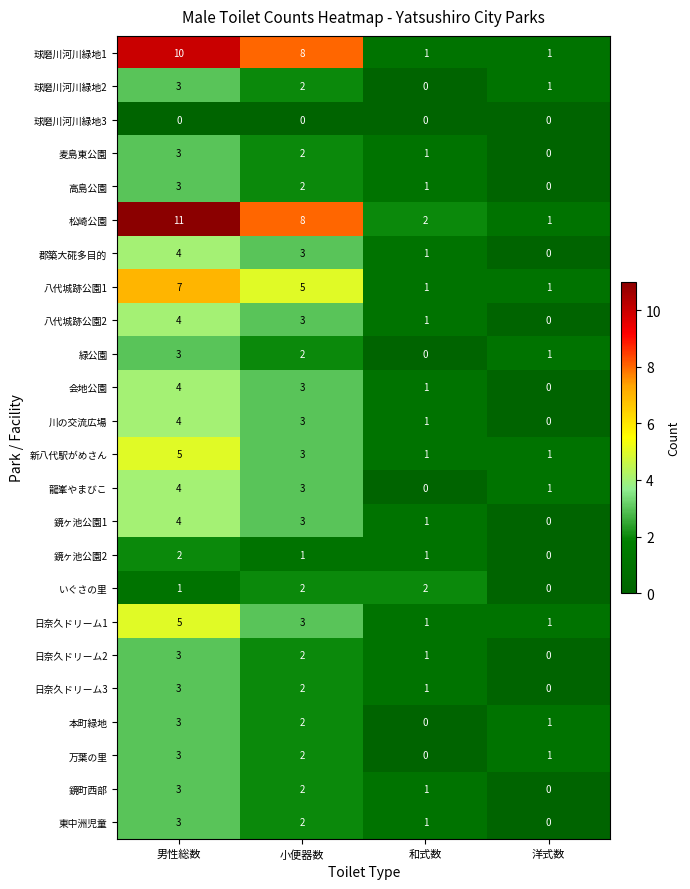

What is the difference between the maximum and minimum values in the 万葉の里 series?

3